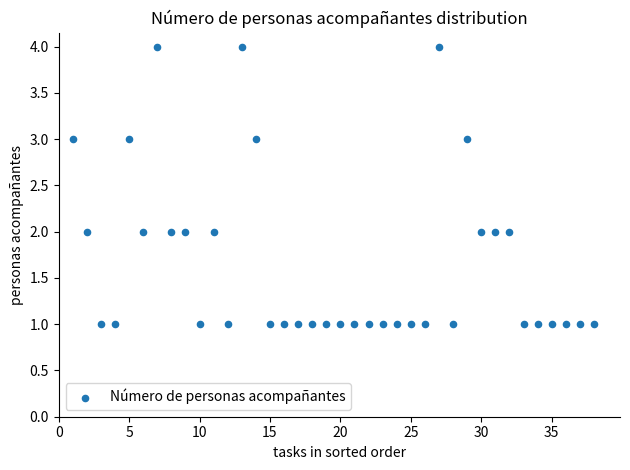

What is the range of Y values (max minus min)?

3